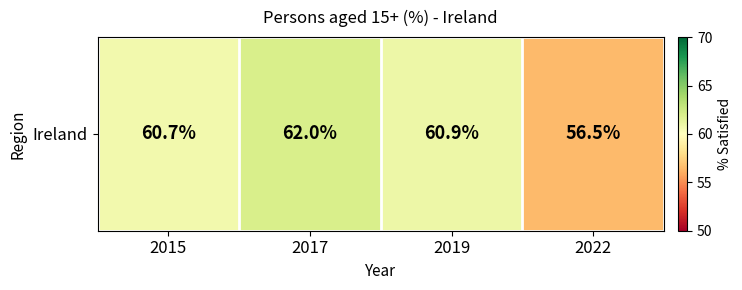

Rank the categories by value from highest to lowest.

2017, 2019, 2015, 2022